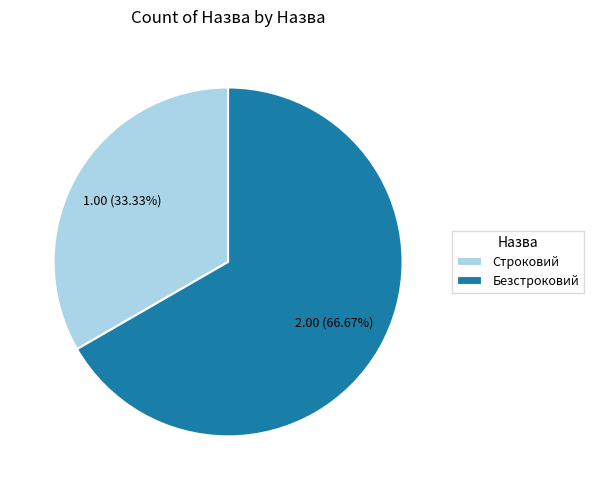

To the nearest percent, what portion does Безстроковий represent?

67%